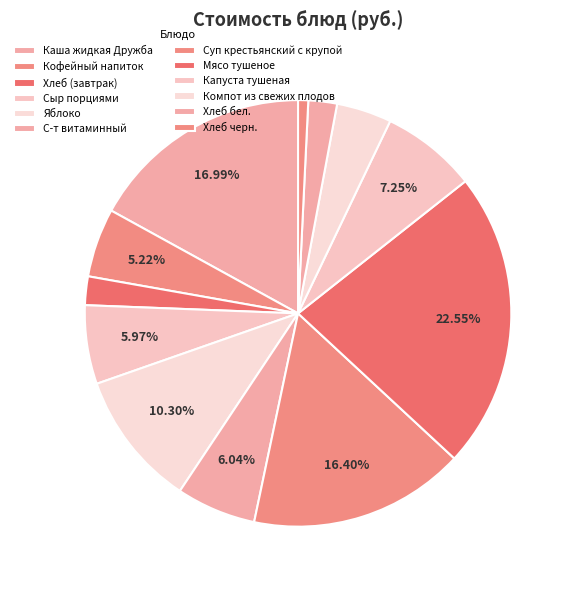

How many segments does this pie chart have?

12